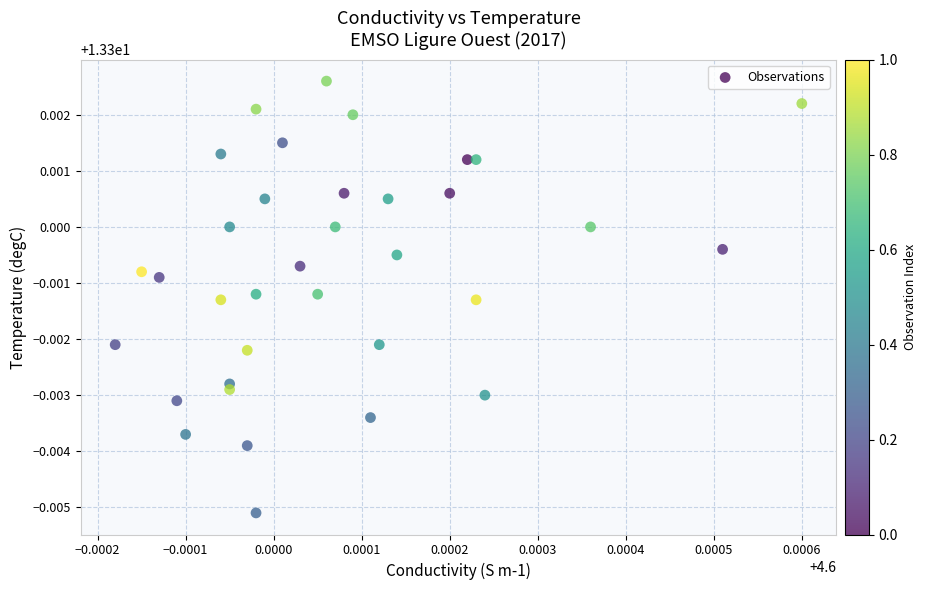

Count the number of points in this scatter plot.

35